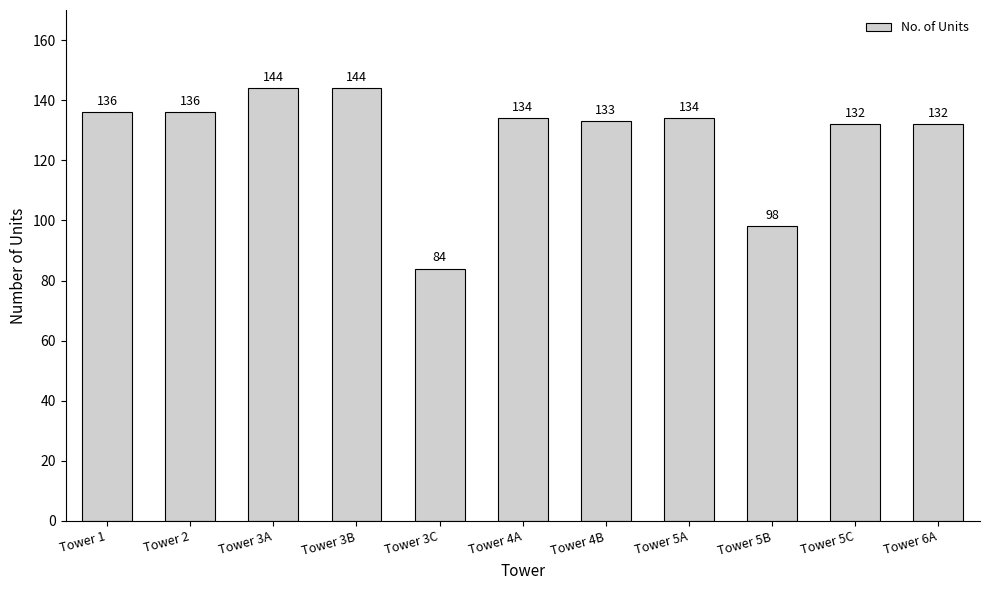

What is the sum of all values?

1407